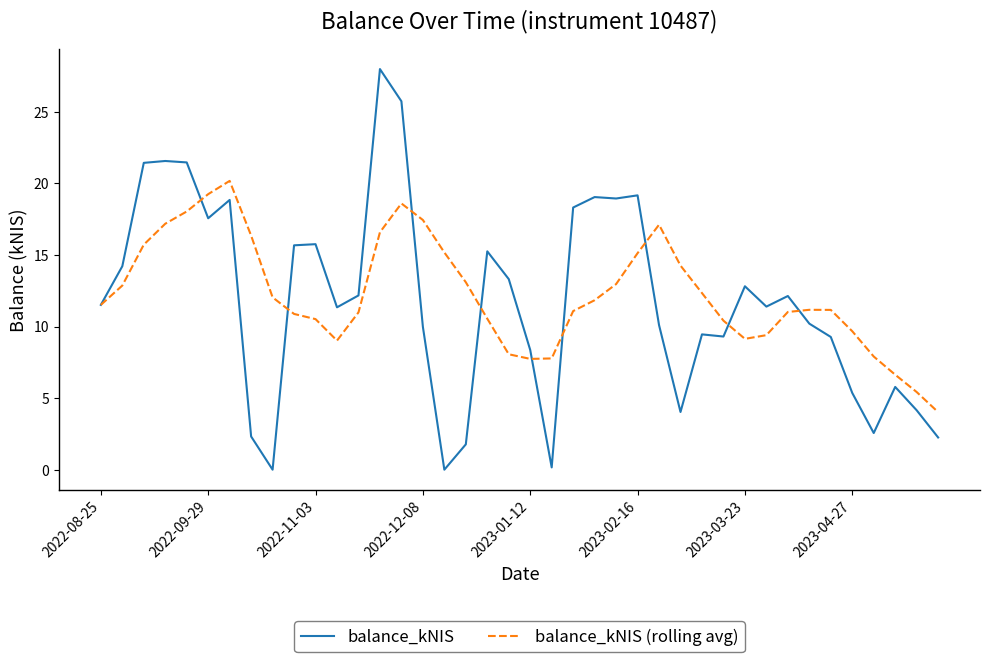

Which series has the widest spread of values?

balance_kNIS